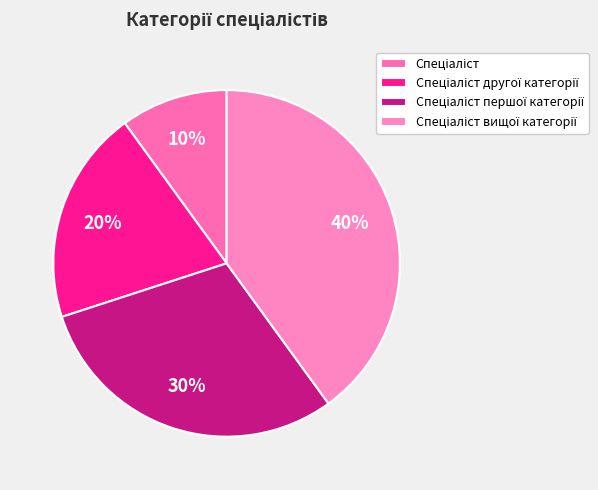

Does Спеціаліст першої категорії account for over 50% of the chart?

No